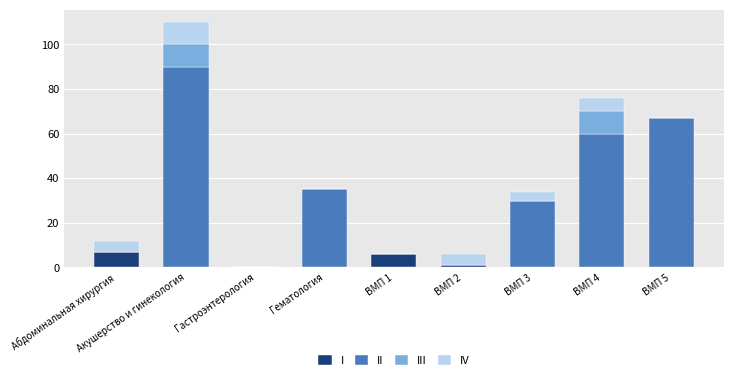

True or false: I has a value of 5 at Гастроэнтерология.

False